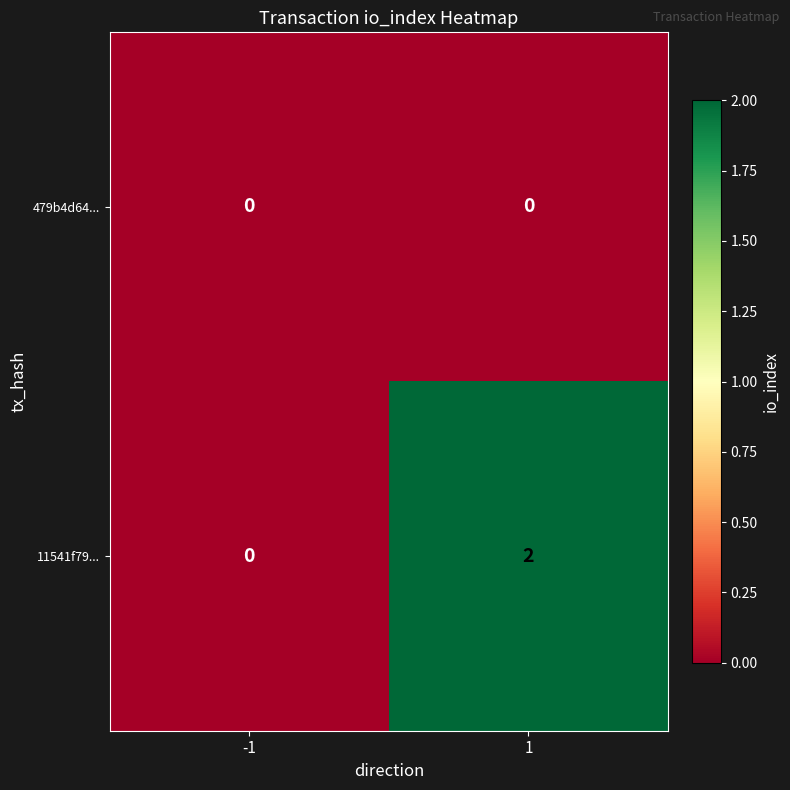

At 1, list the series in order from smallest to largest.

479b4d64..., 11541f79...